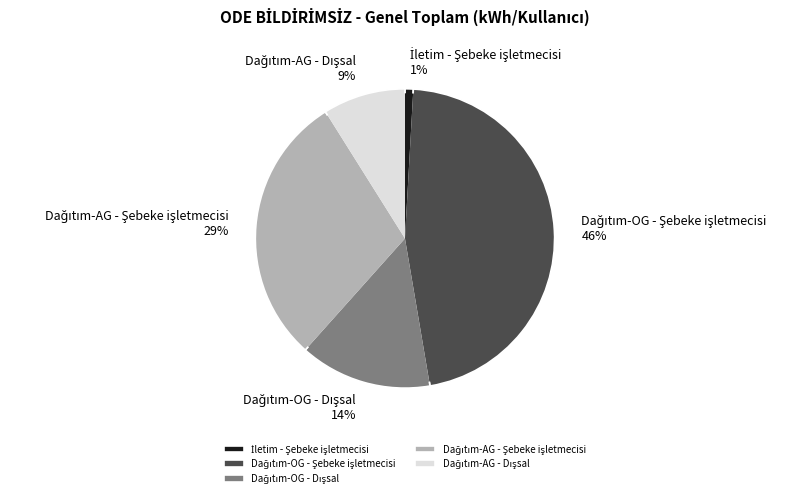

True or false: Dağıtım-AG - Dışsal accounts for 9% of the total.

True